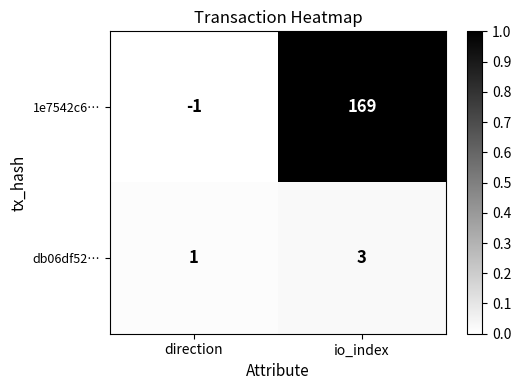

The 1e7542c6… series shows -1 at direction. True or false?

True